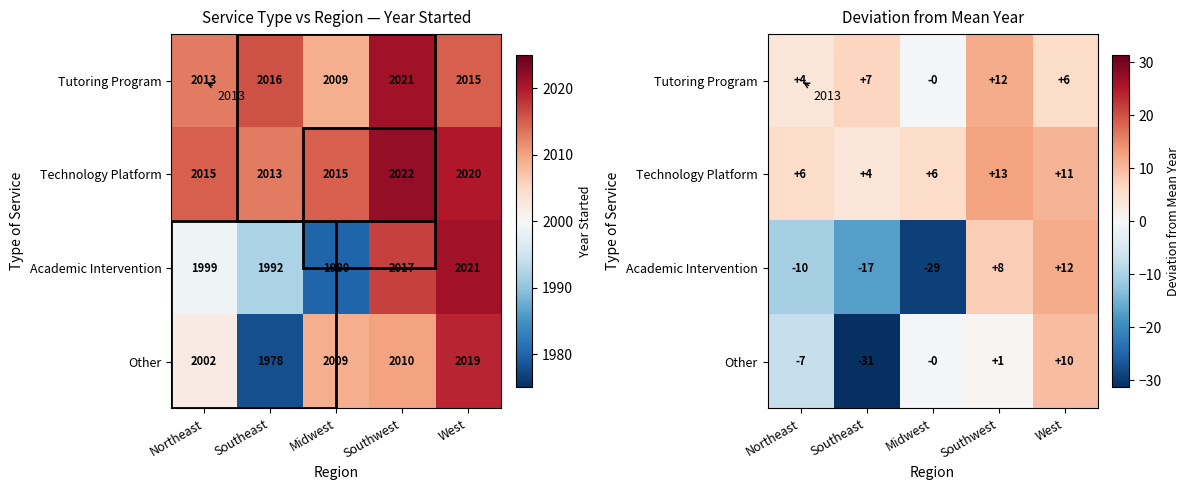

Rank the series at Southwest from lowest to highest value.

Other, Academic Intervention, Tutoring Program, Technology Platform